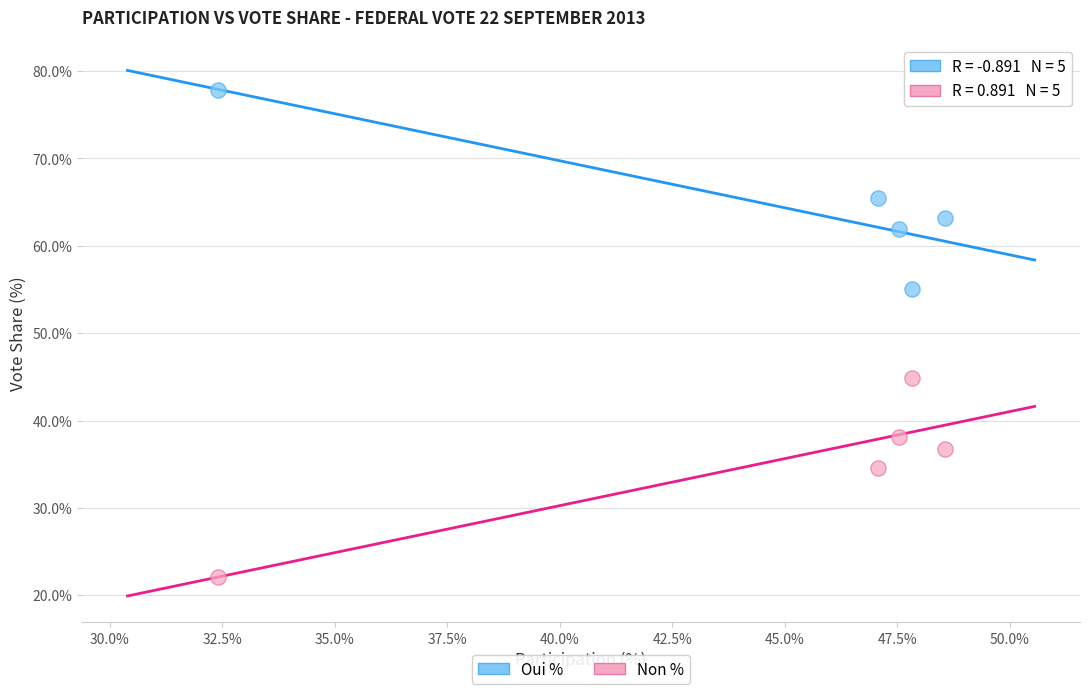

Which series reaches the minimum Y coordinate?

Non %